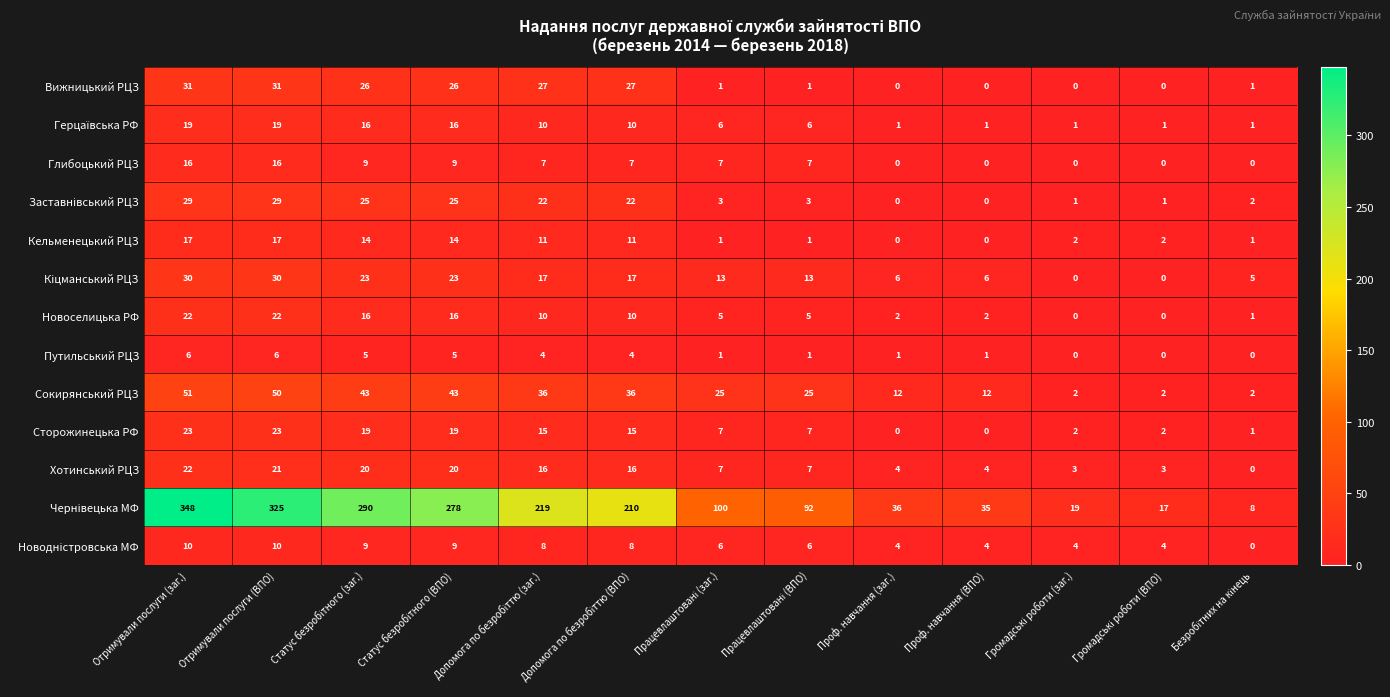

What is the sum of all Путильський РЦЗ values?

34